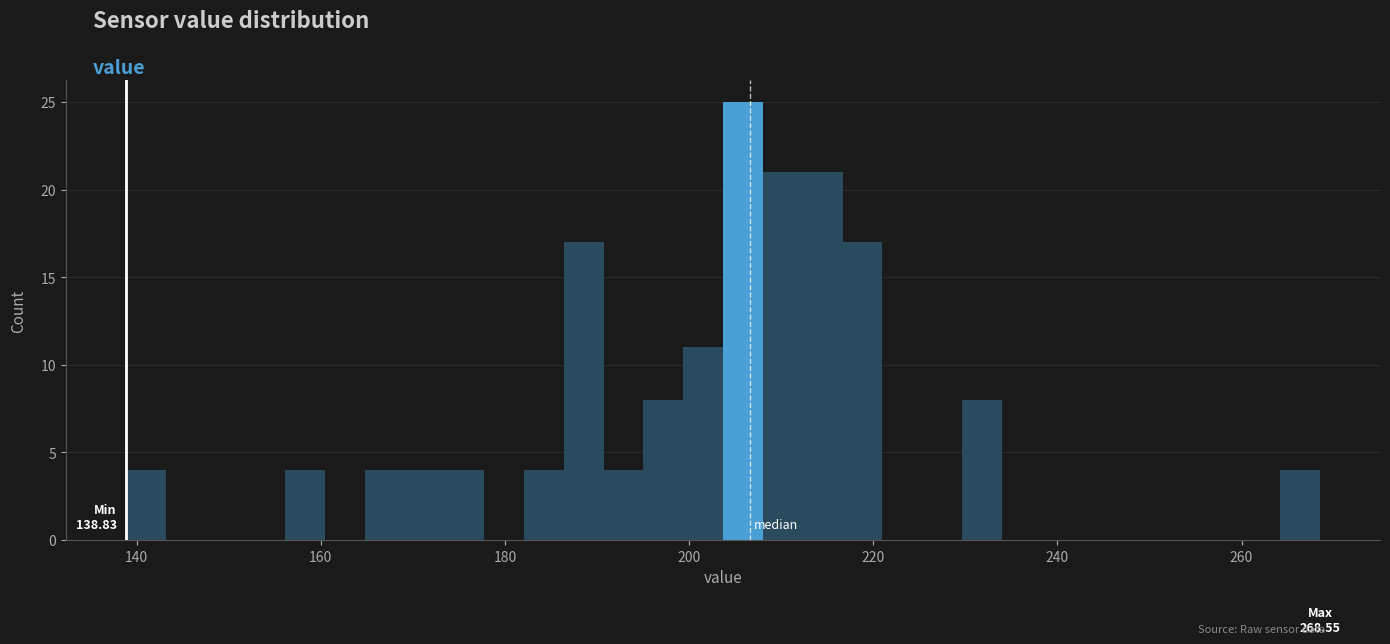

Around what value on the x-axis is the tallest bar? Give the approximate position of its centre, as read against the axis.

206